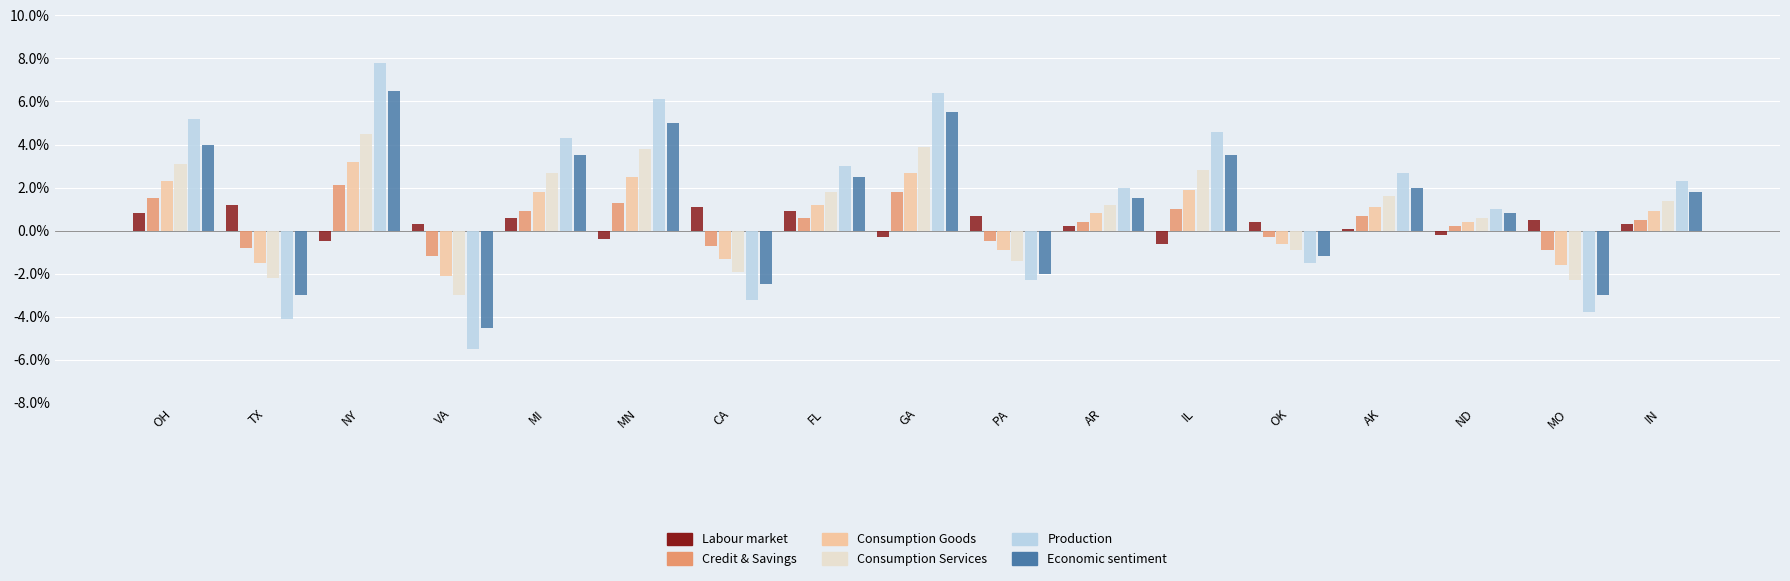

What is the average value of the Production series?

1.5